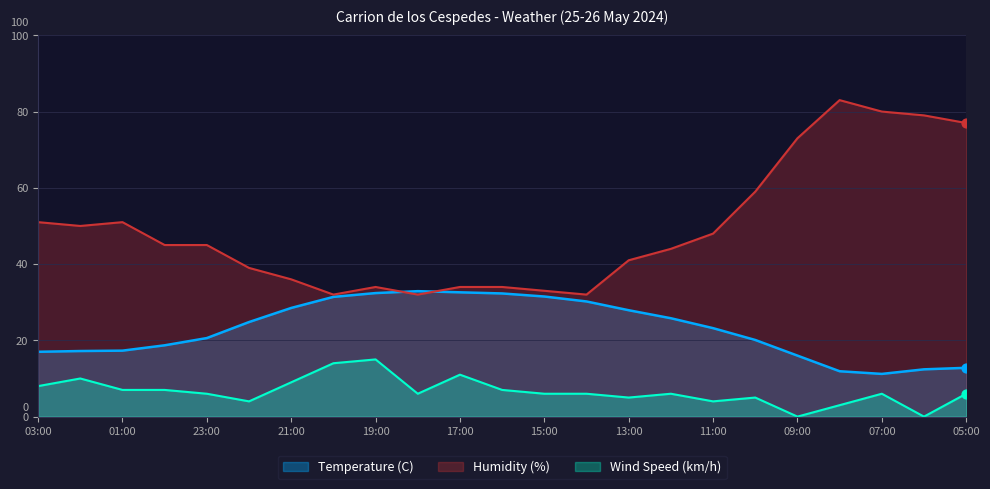

What are all the series names shown in the legend?

Temperature (C), Humidity (%), Wind Speed (km/h)